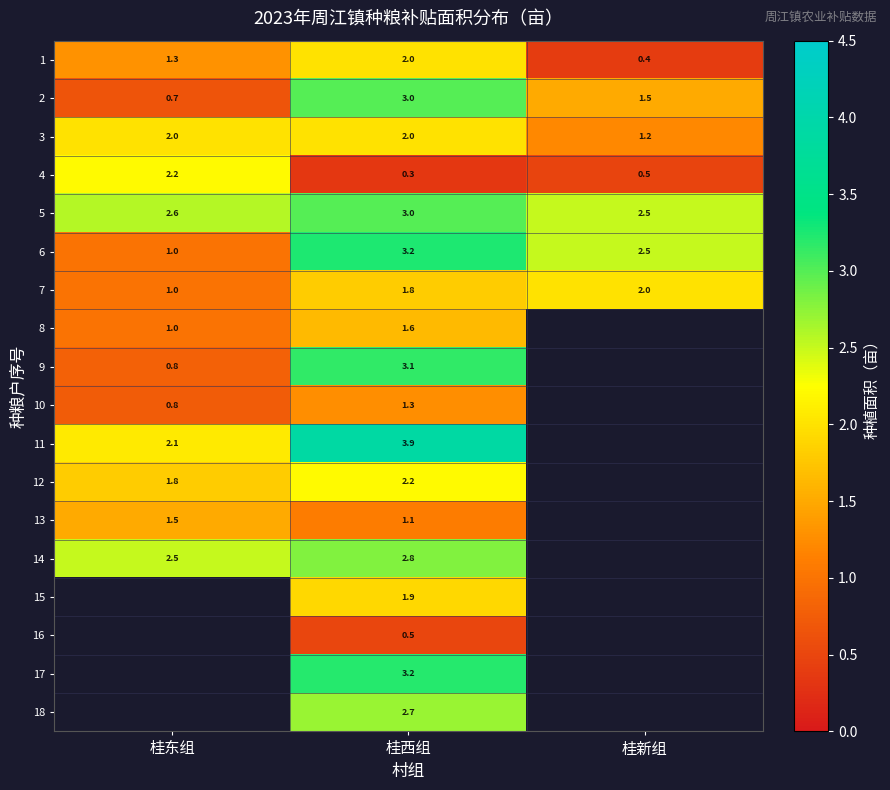

What is the spread (max minus min) of values at 桂东组?

1.9